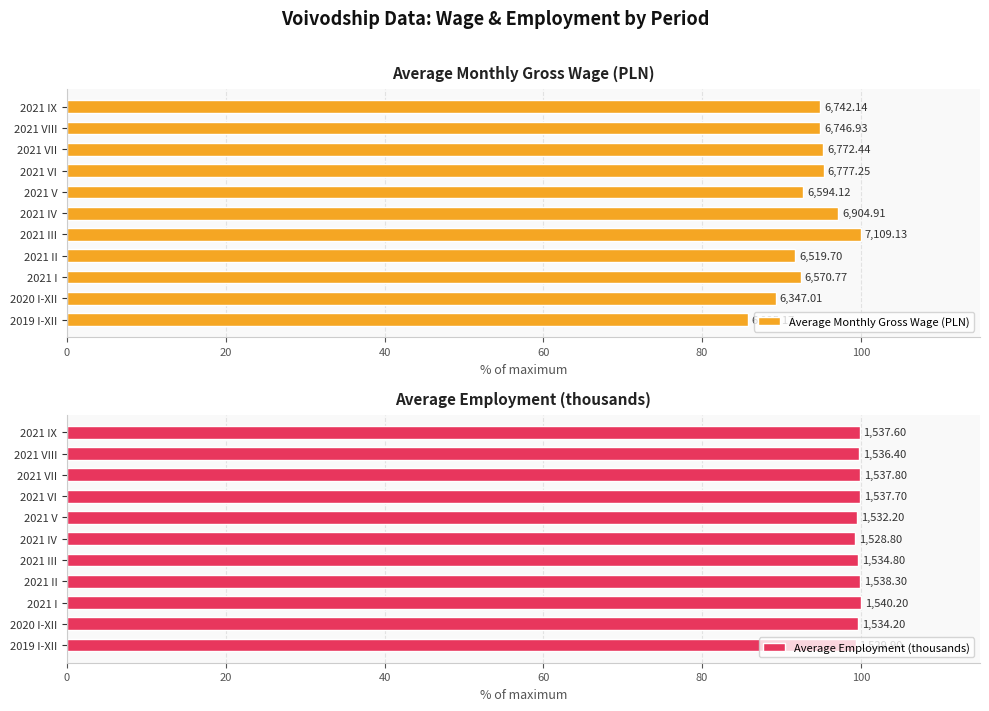

How many categories are shown in the chart?

11